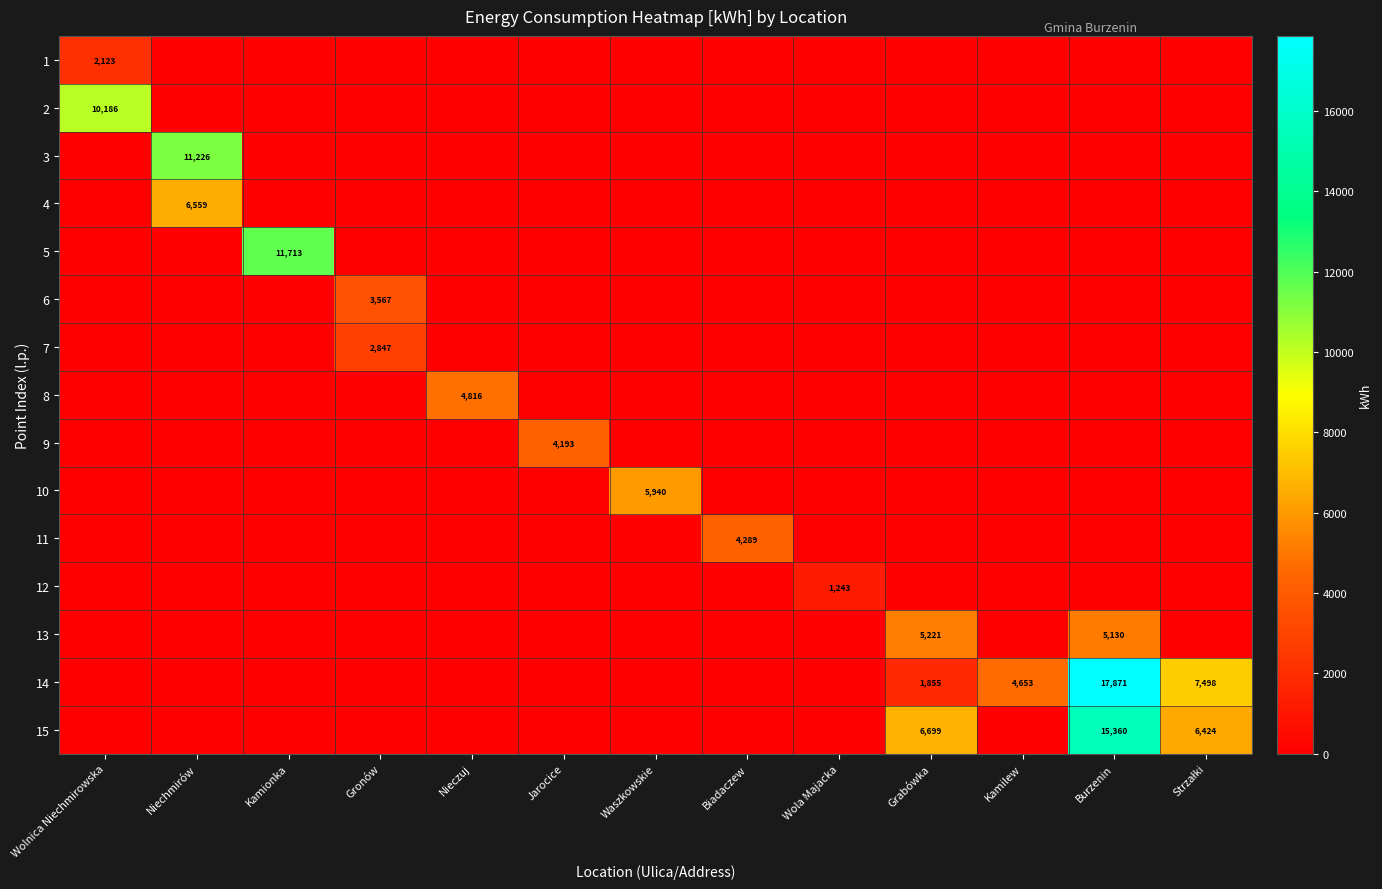

What is the sum of all 1 values?

2123